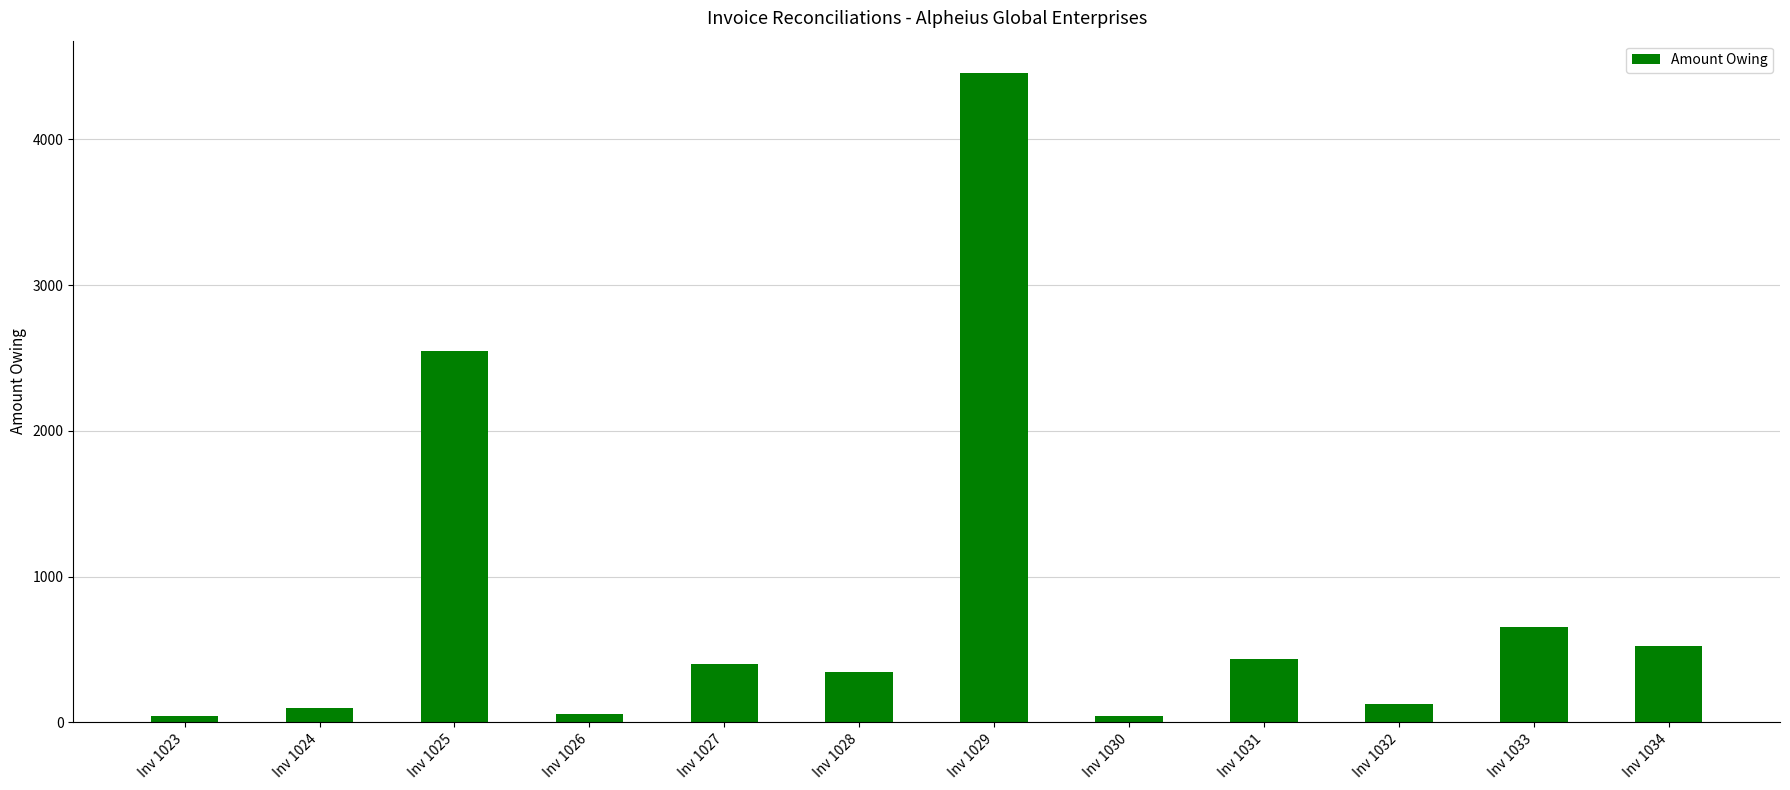

At which category does the chart reach its peak across all series?

Inv 1029